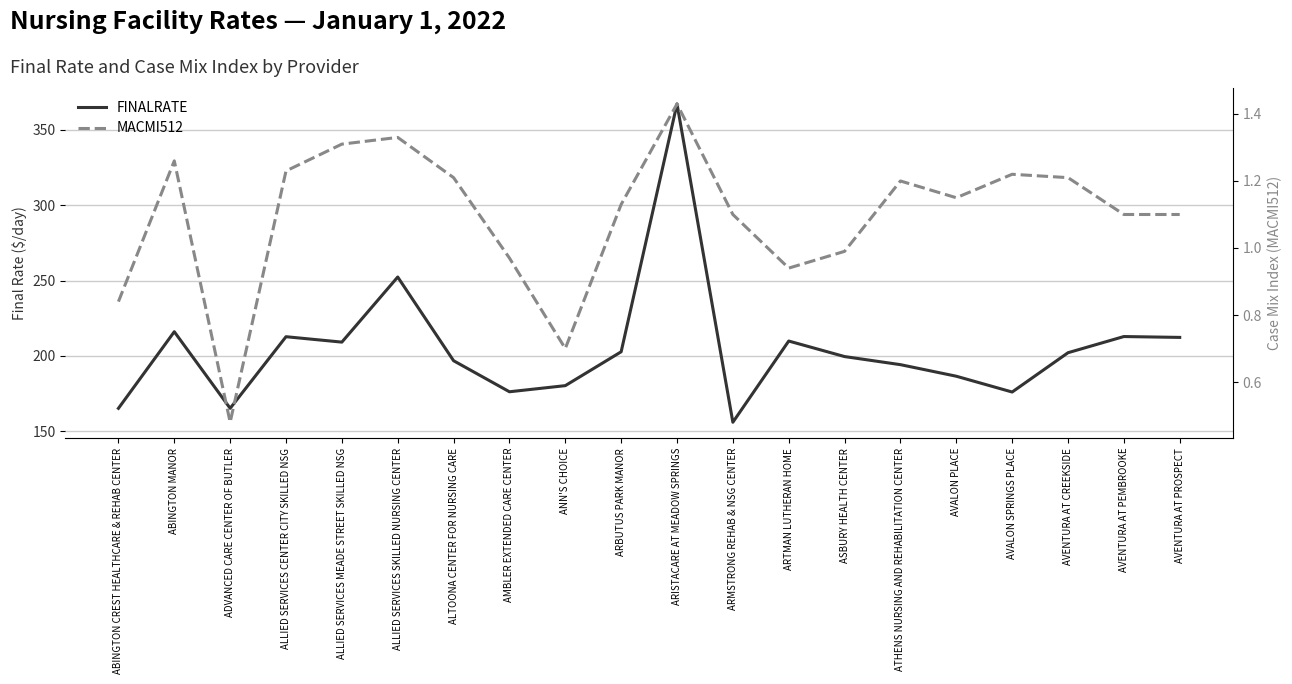

The FINALRATE series shows 329.3 at AVENTURA AT CREEKSIDE. True or false?

False